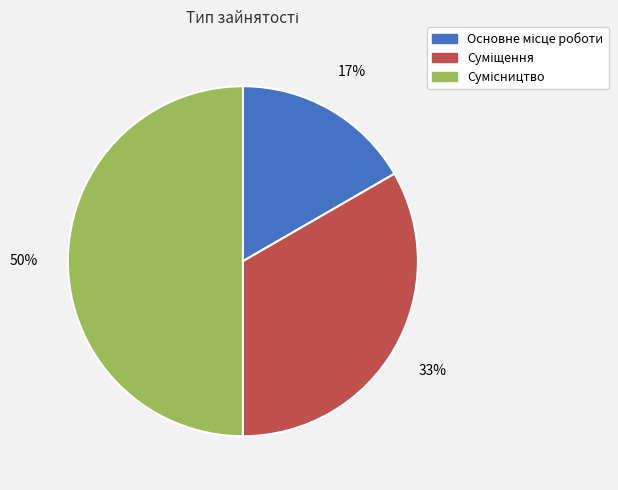

To the nearest percent, what is the difference between the largest and smallest slice percentages?

33%